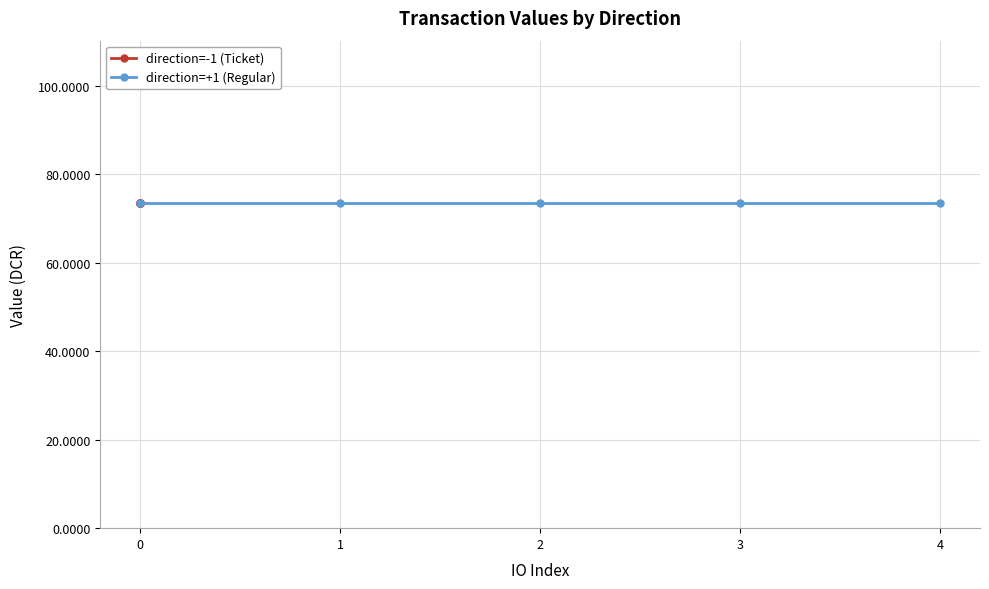

List the series in order of their peak value, lowest first.

direction=-1 (Ticket), direction=+1 (Regular)